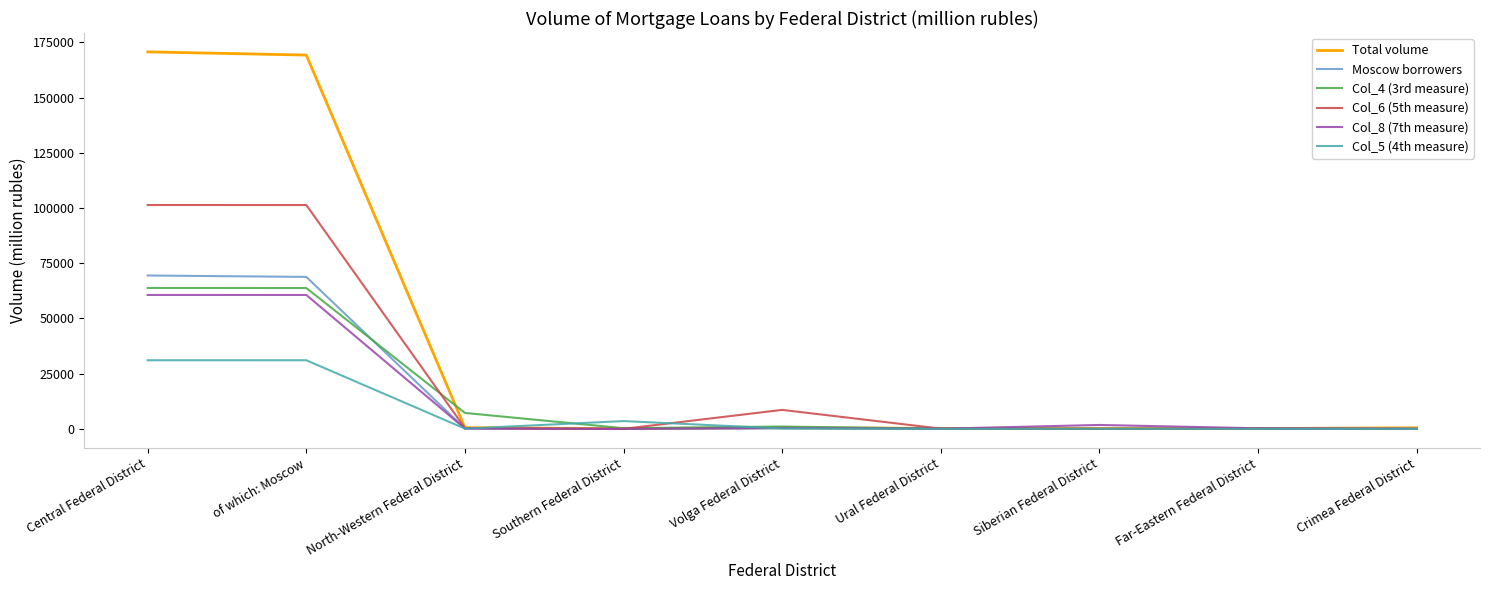

What position from the right is Siberian Federal District?

3